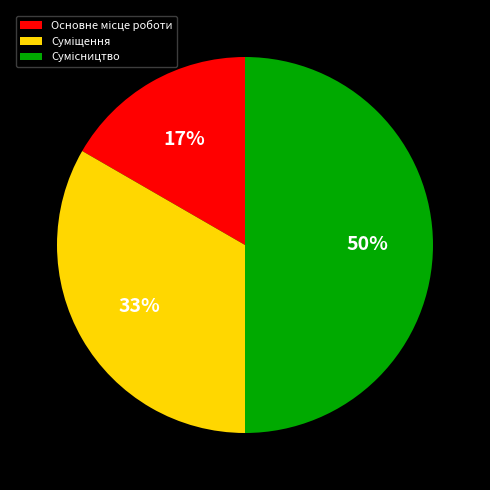

To the nearest percent, what is the difference between the largest and smallest slice percentages?

33%